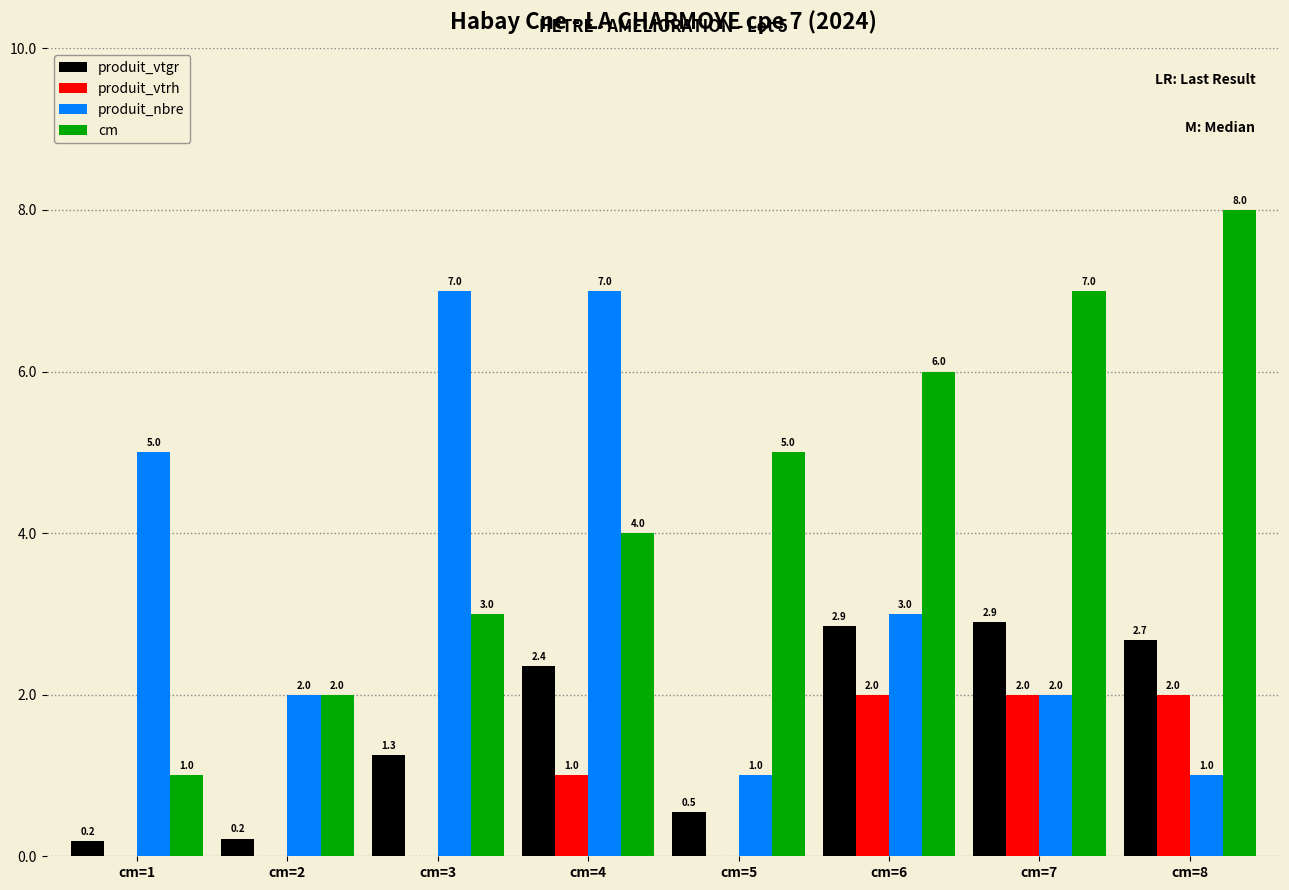

Which series has the largest range (max minus min)?

cm